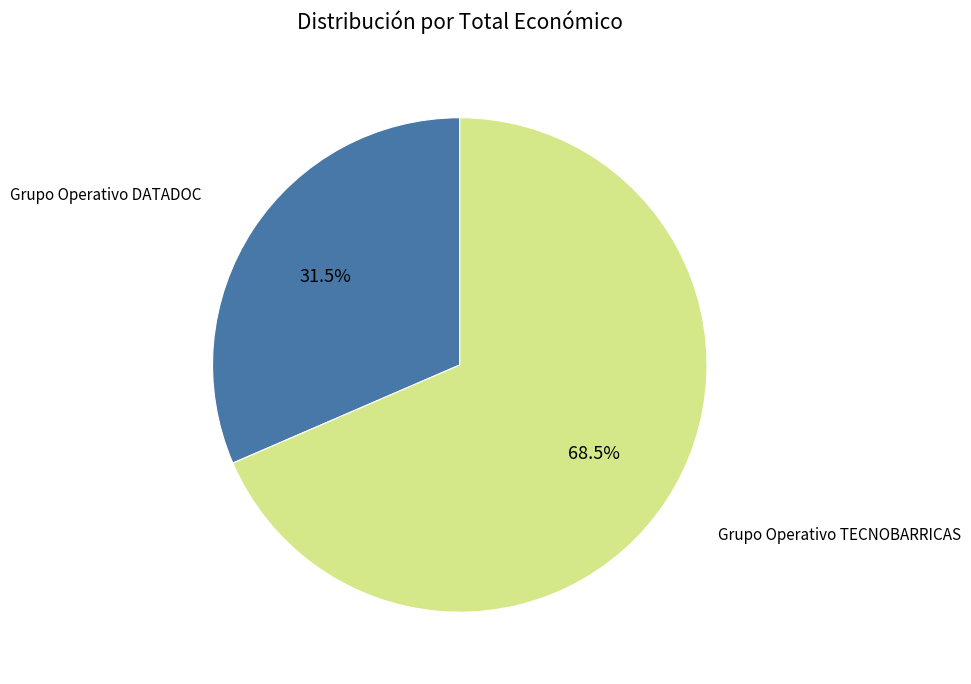

Is there any slice that represents more than half of the pie?

Yes